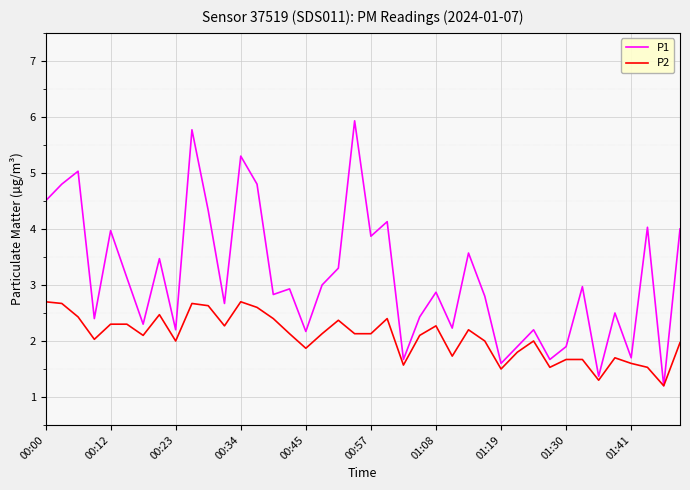

How many interior local peaks does the P1 series have?

14